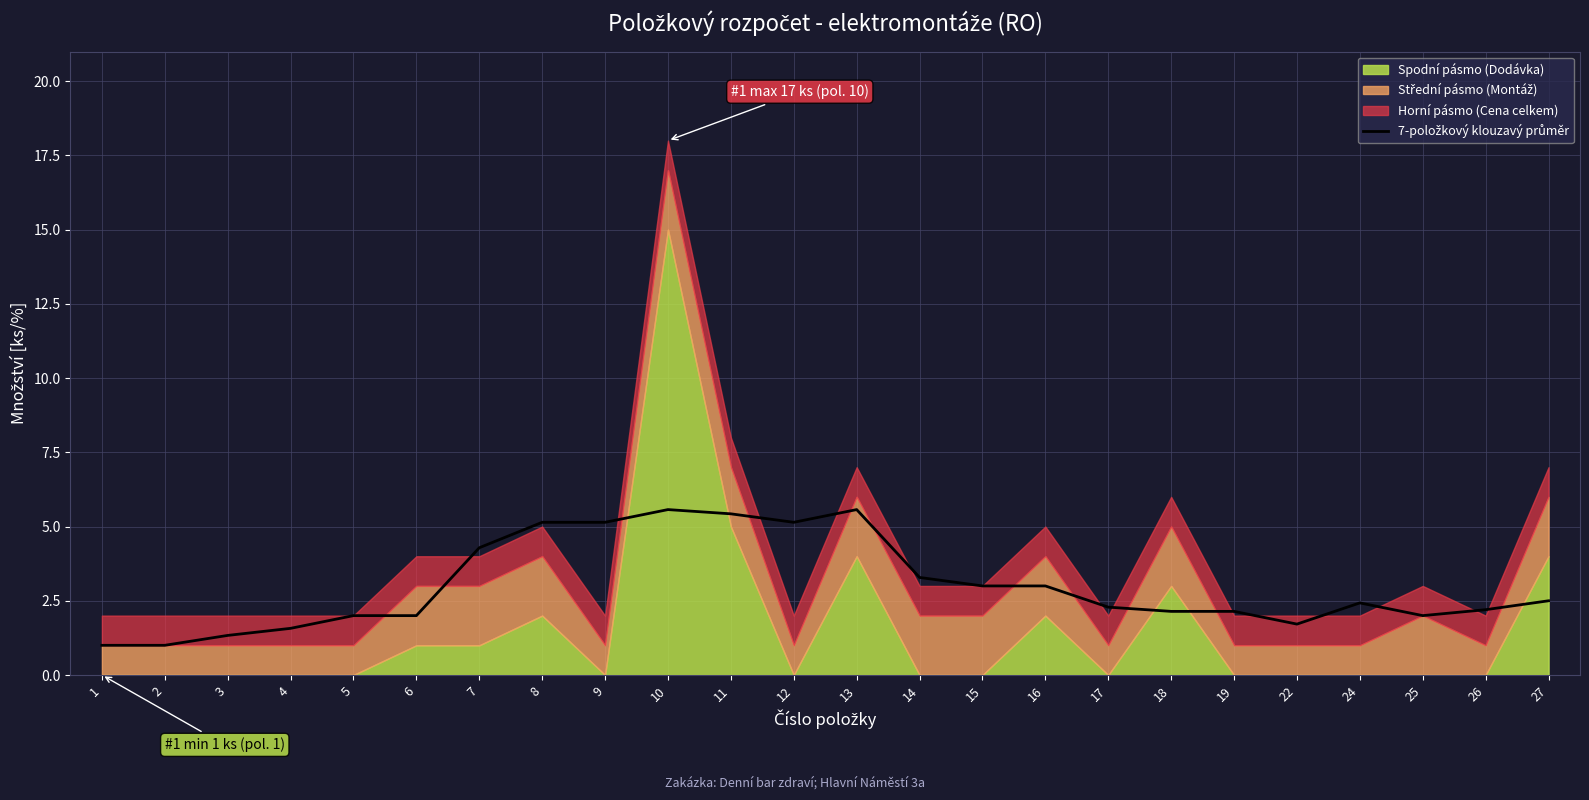

True or false: there are more than 2 points higher than both neighbors.

True